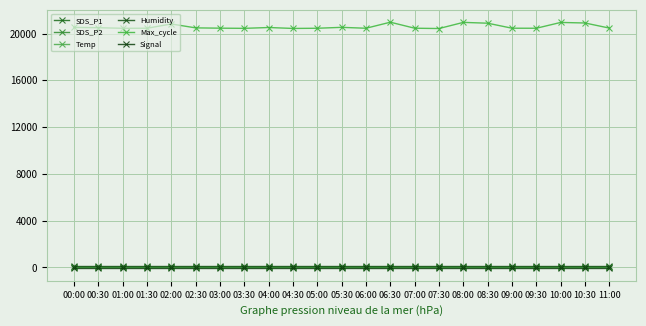

What is the difference between the maximum and minimum values in the Signal series?

2.0